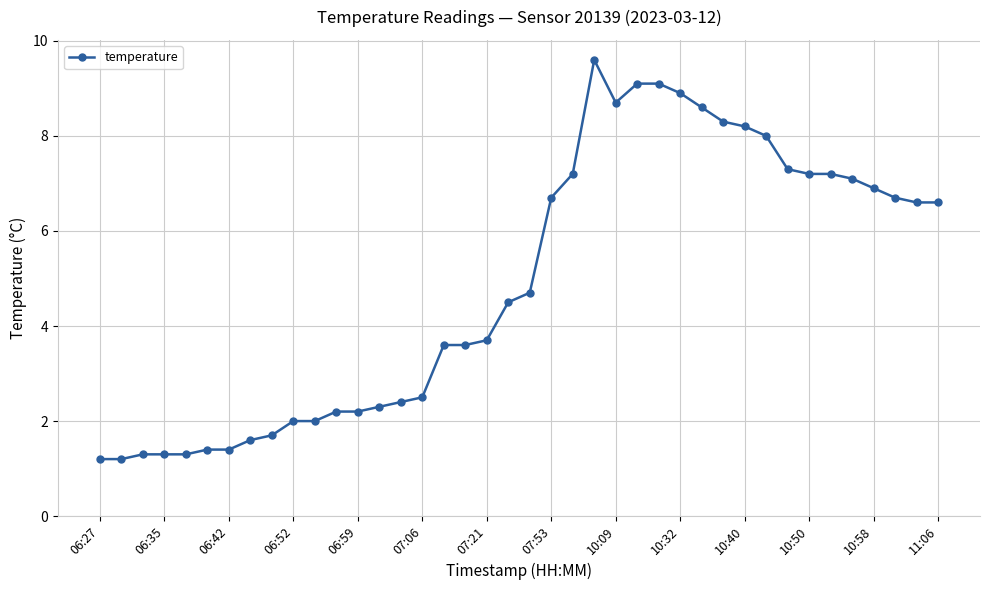

What is the value of the 17th point from the left?

3.6